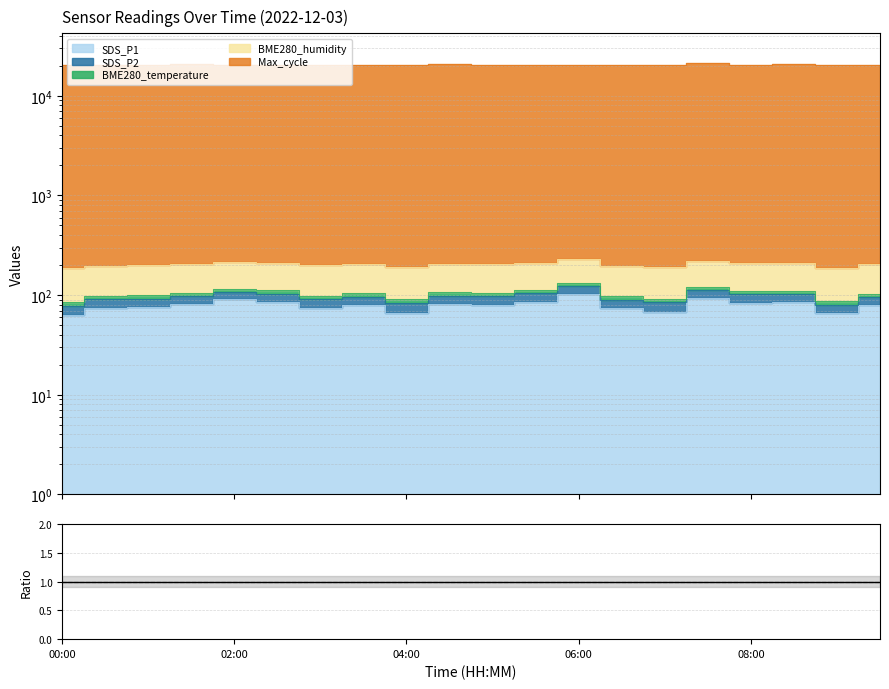

Rank the categories by SDS_P2 value from highest to lowest.

07:30, 06:00, 08:00, 05:30, 02:30, 05:00, 08:30, 07:00, 04:30, 02:00, 03:00, 04:00, 01:00, 01:30, 03:30, 06:30, 00:30, 09:30, 00:00, 09:00